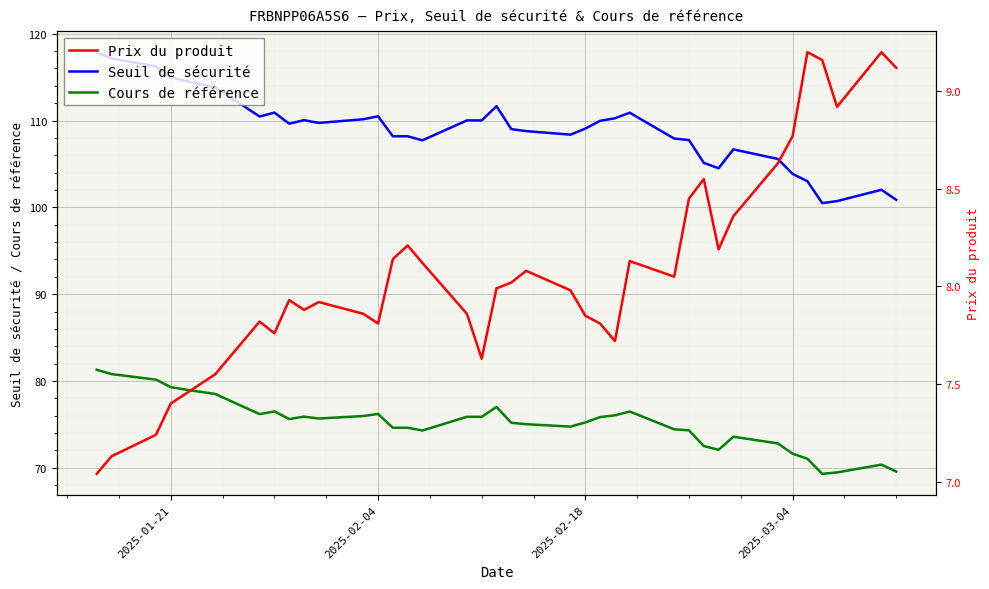

What are all the series names shown in the legend?

Seuil de sécurité, Cours de référence, Prix du produit